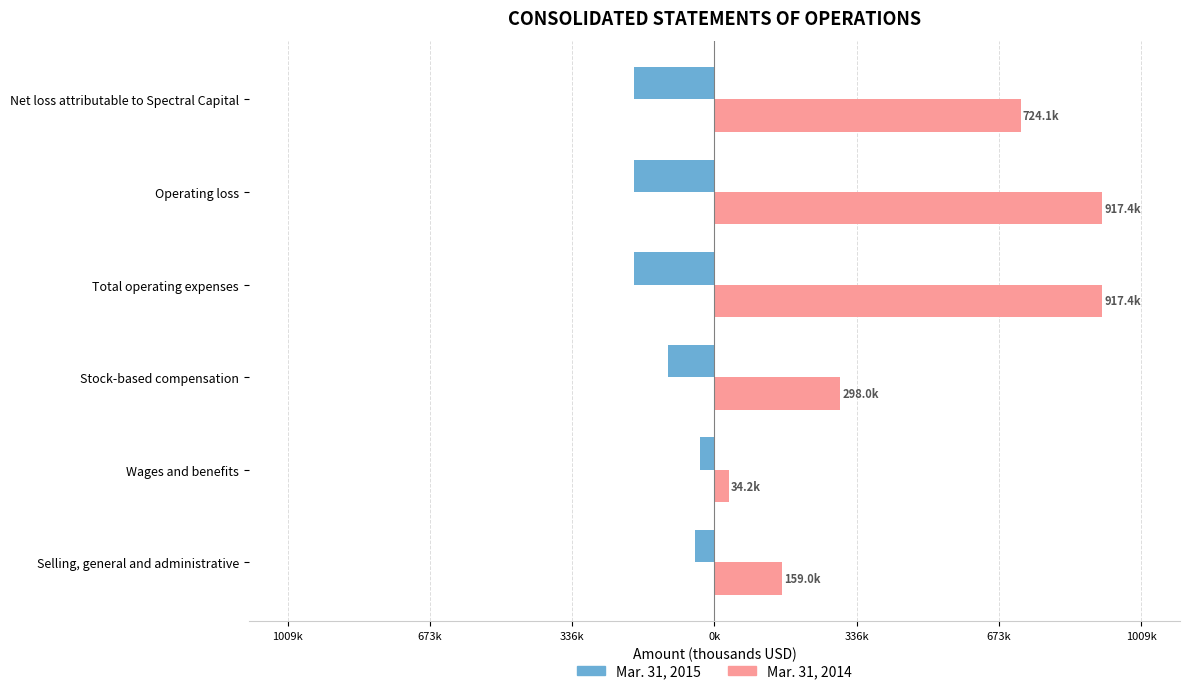

How many series are shown in this chart?

2